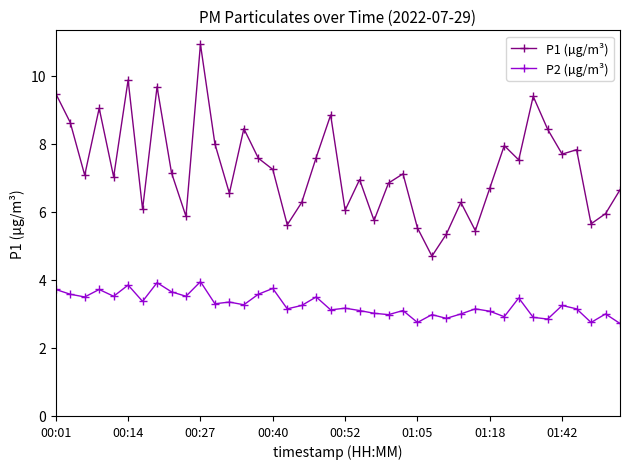

Which series has the largest total across all categories?

P1 (µg/m³)